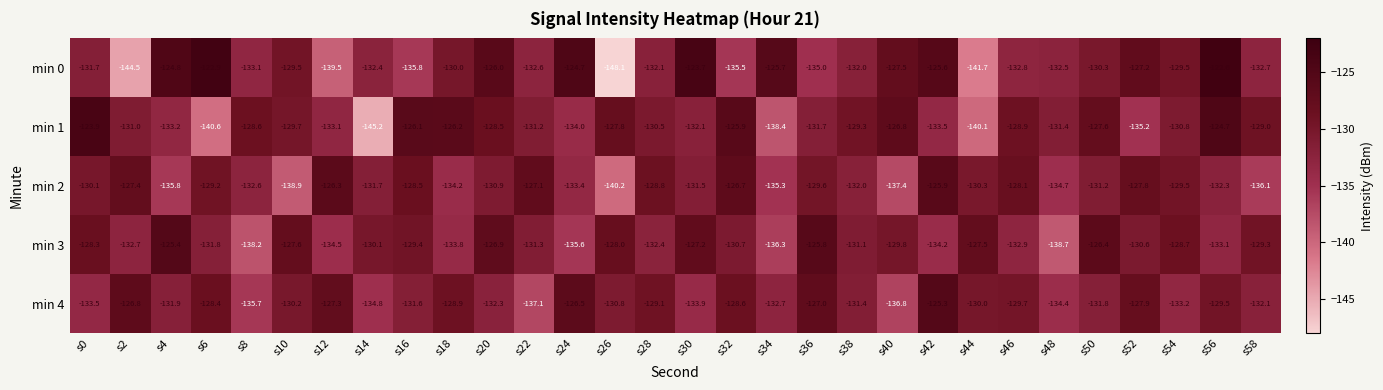

Is it true that min 3 equals -127.2 at s30?

True